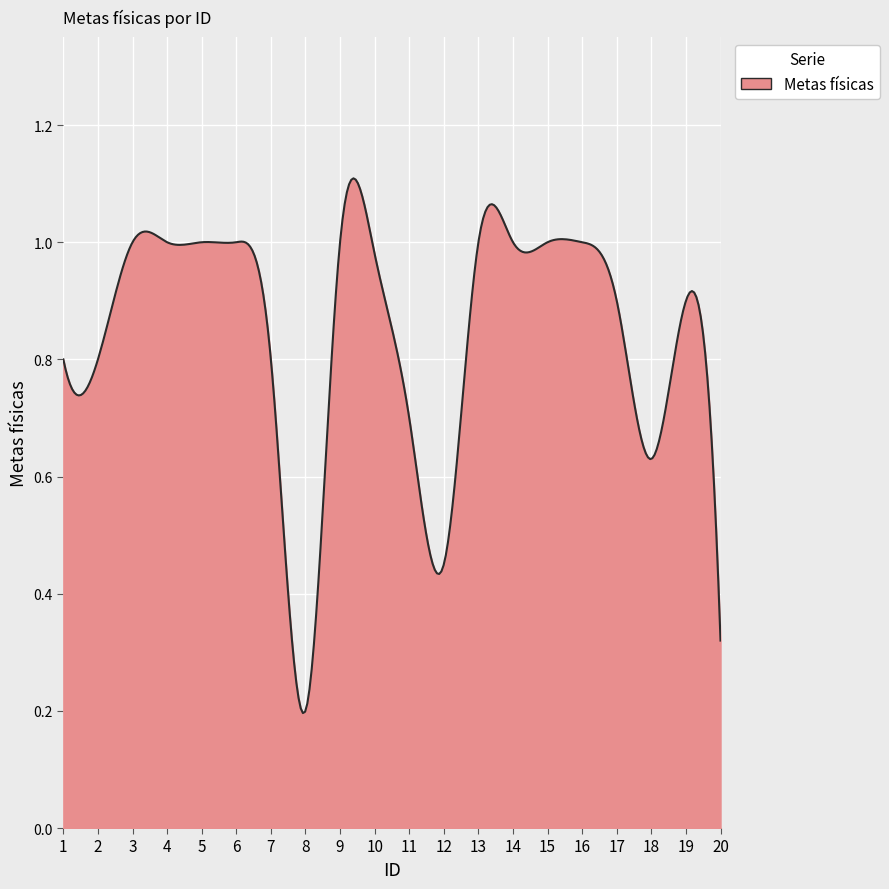

Reading left to right, extract all data points from this chart.

0.8	0.8	1.0	1.0	1.0	1.0	0.8	0.2	1.0	1.0	0.7	0.5	1.0	1.0	1.0	1.0	0.9	0.6	0.9	0.3